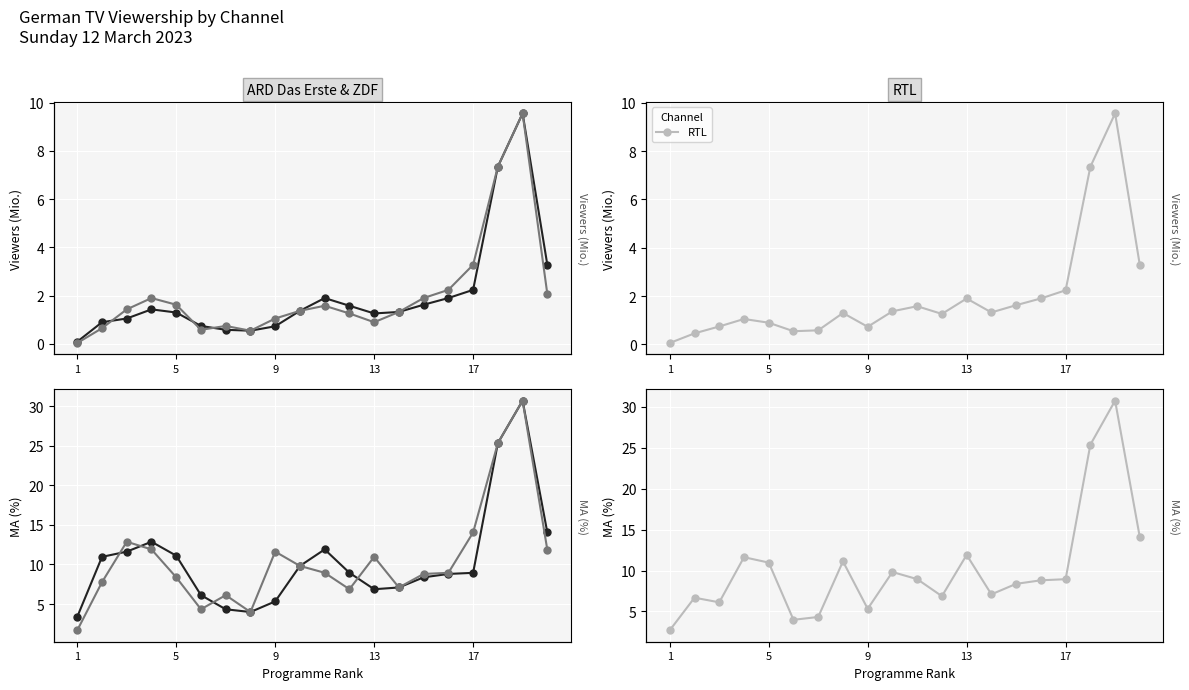

Count the number of categories in the chart.

20